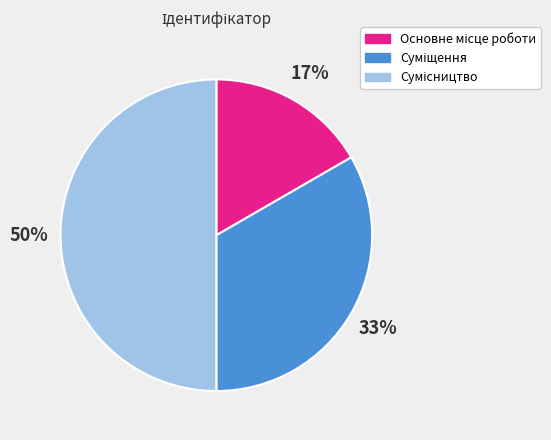

To the nearest percent, what is the difference between the largest and smallest slice percentages?

33%